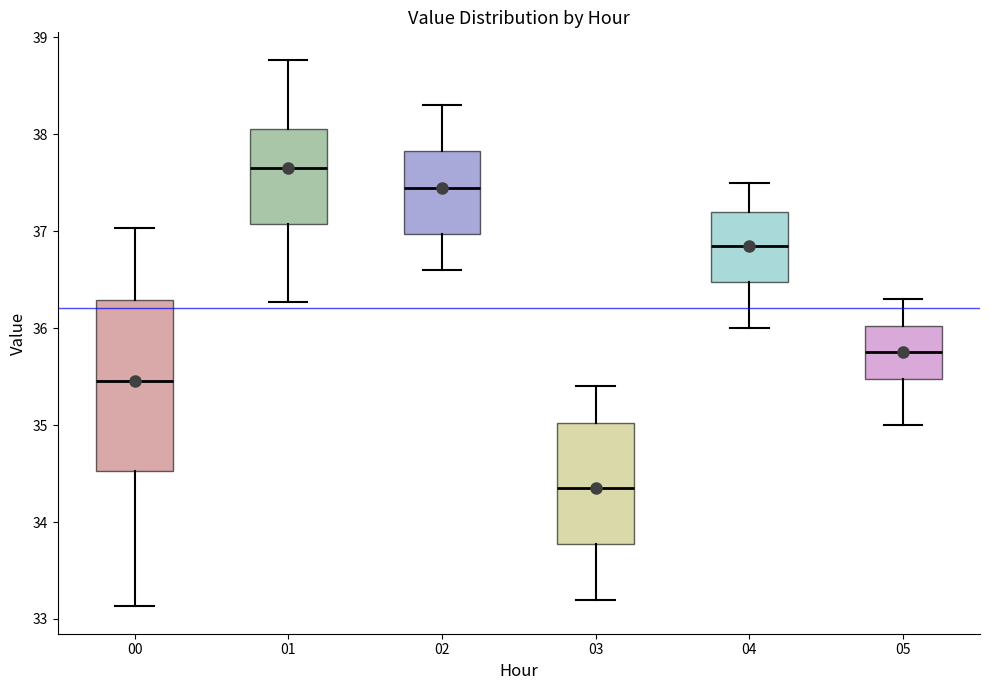

Which box has the highest median line?

01